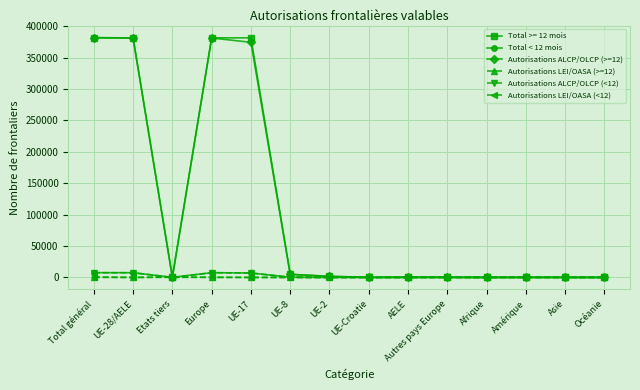

What is the greatest value displayed?

381838